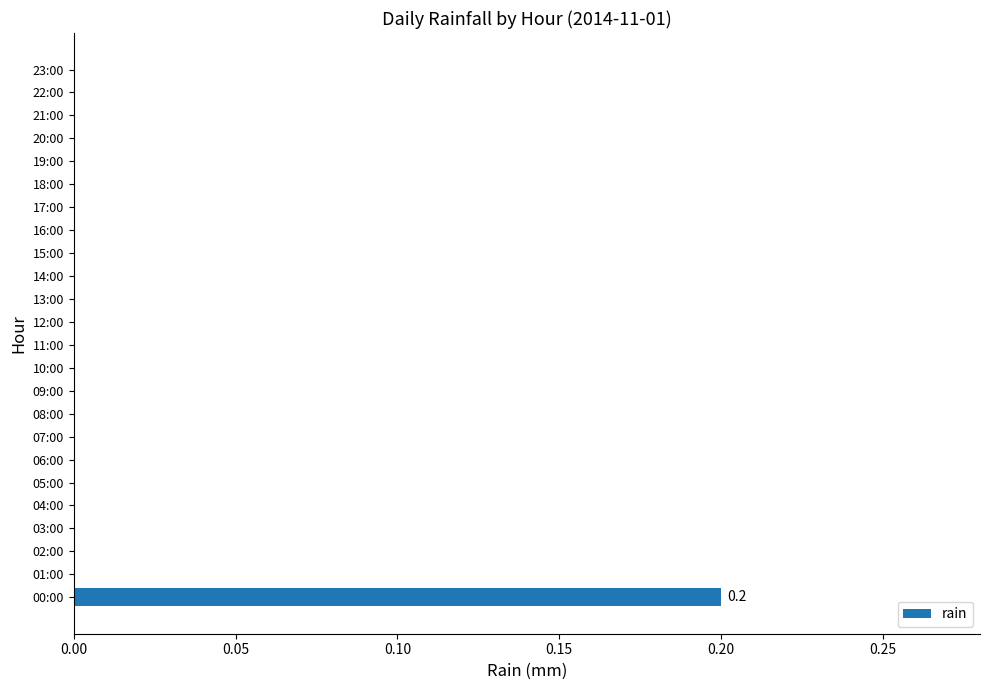

How many series are shown in this chart?

1